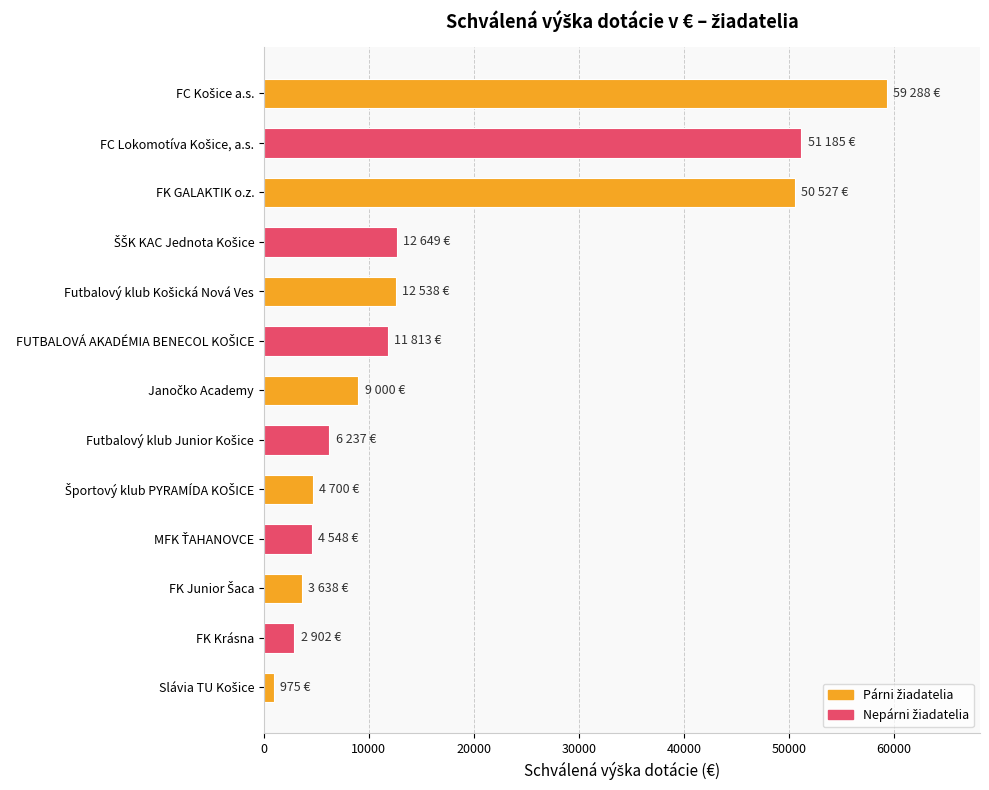

The value at FK Krásna is 2902. True or false?

True